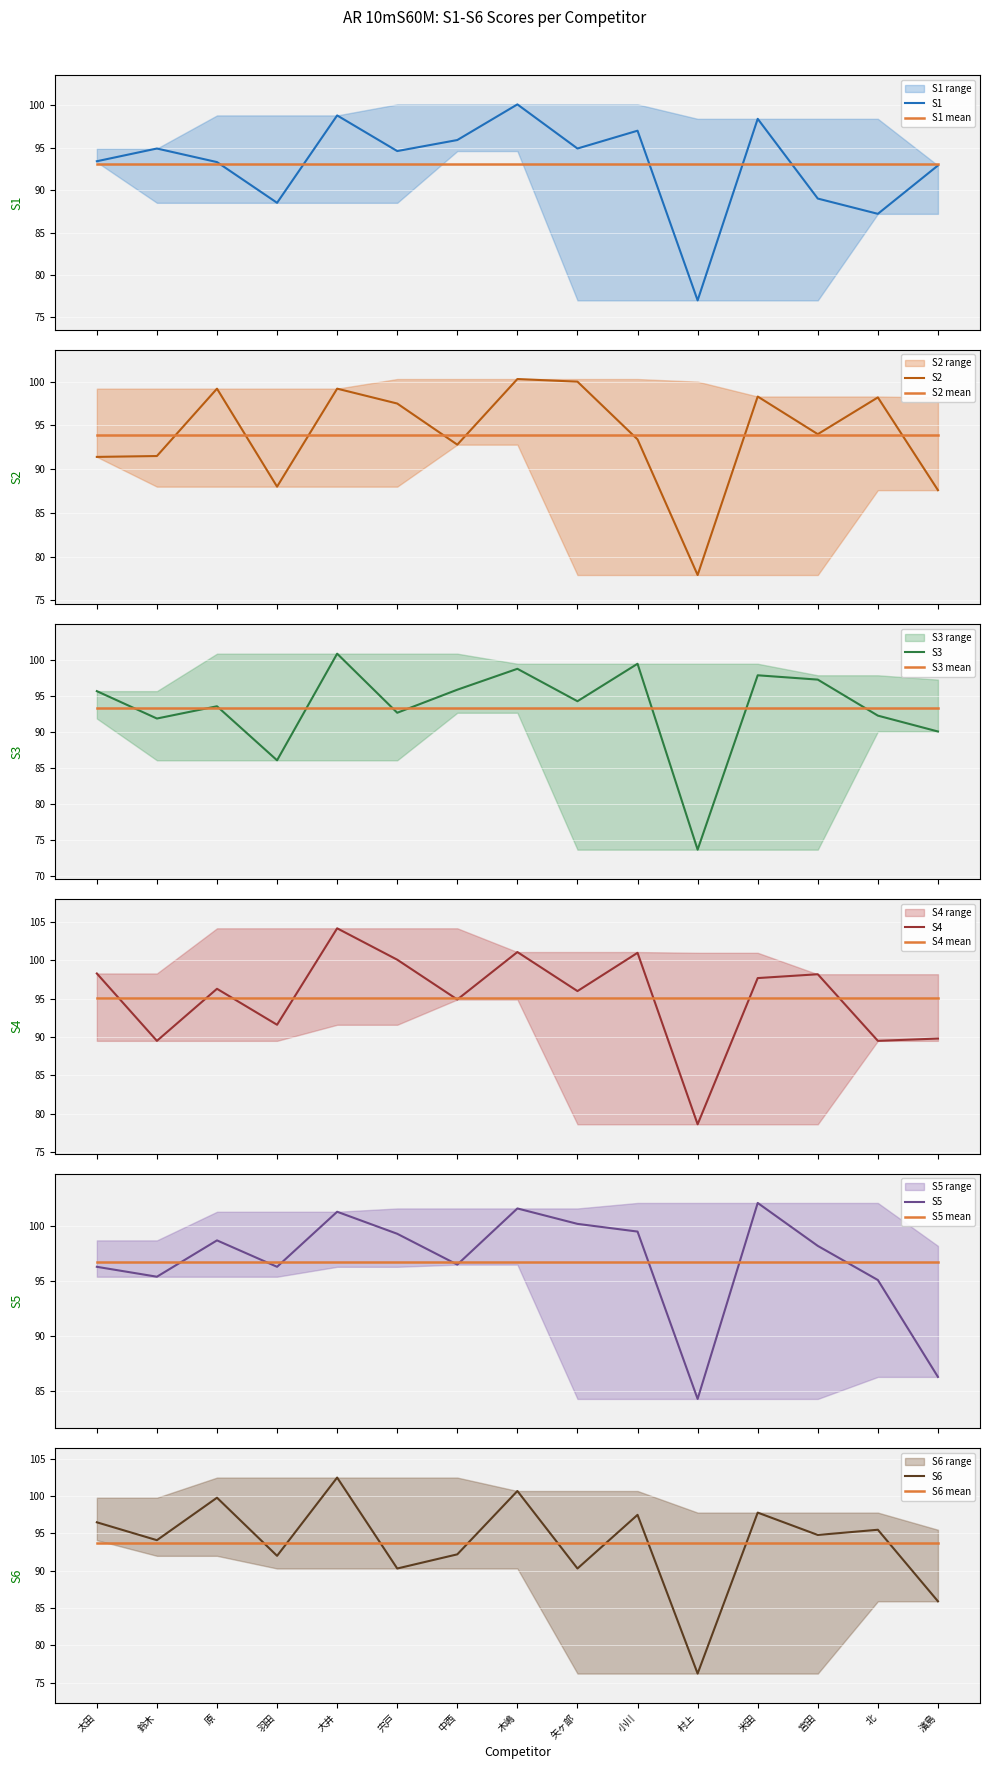

What is the highest value of the S1 mean series?

93.1